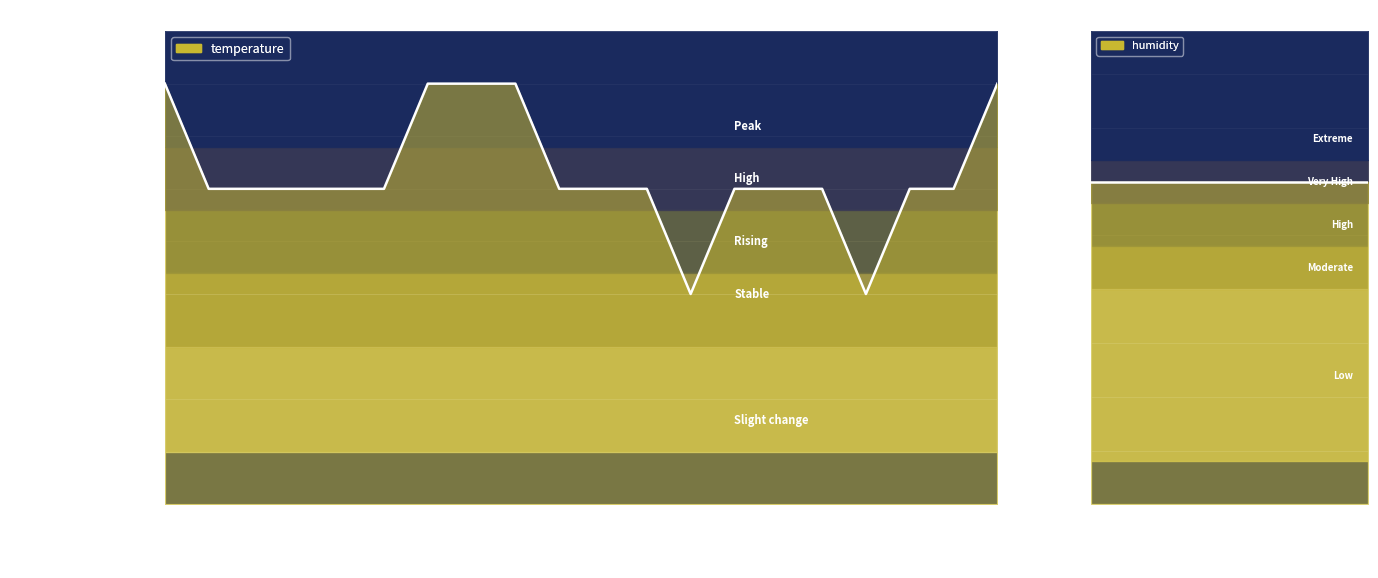

Does the chart display data point markers on the line(s)?

No